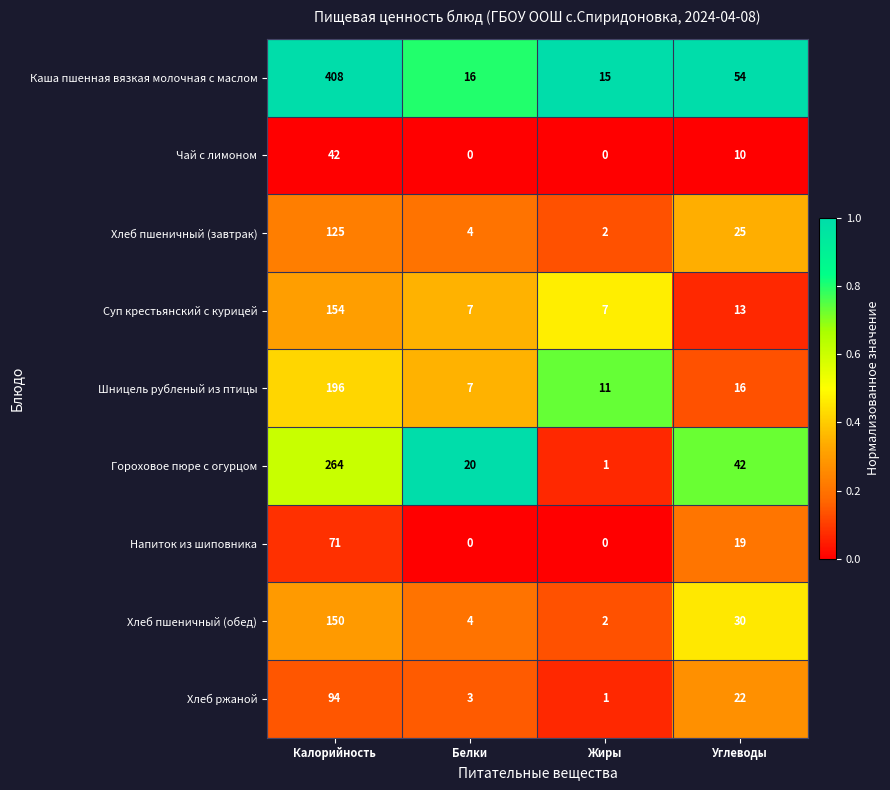

Which series has the largest range (max minus min)?

Каша пшенная вязкая молочная с маслом